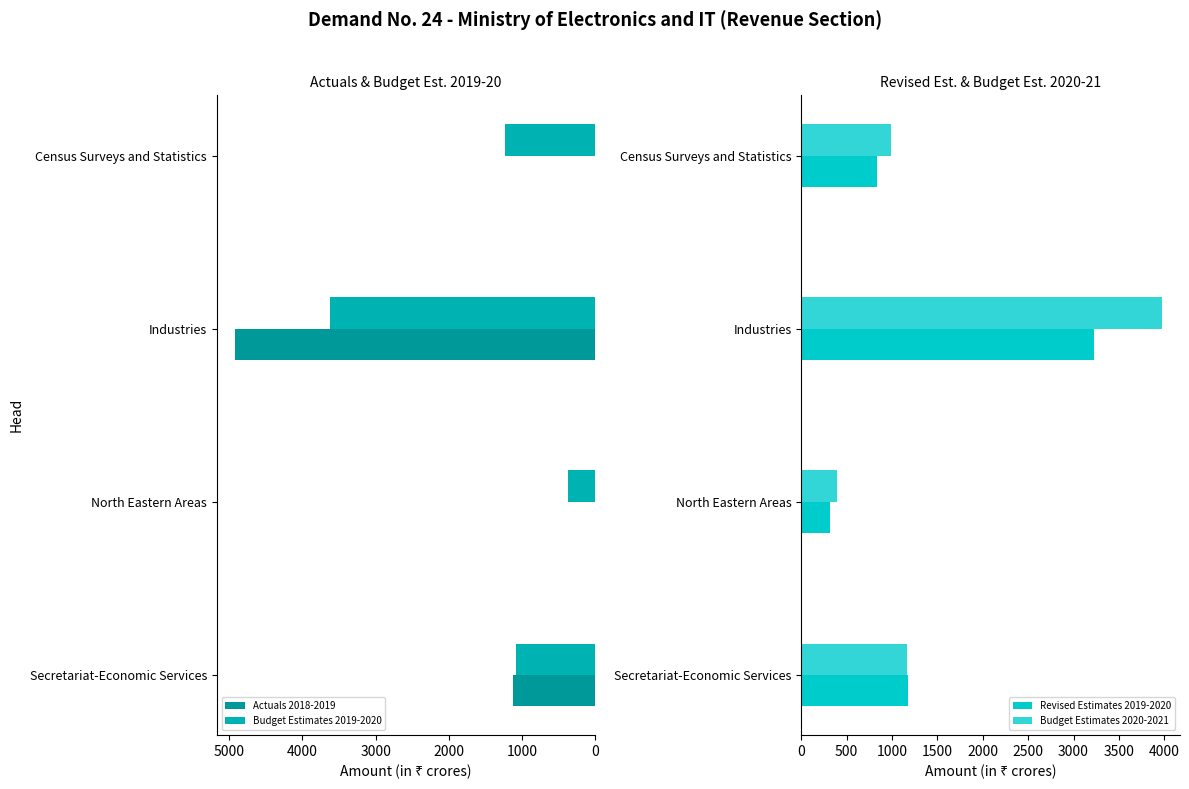

Which series has the widest spread of values?

Actuals 2018-2019